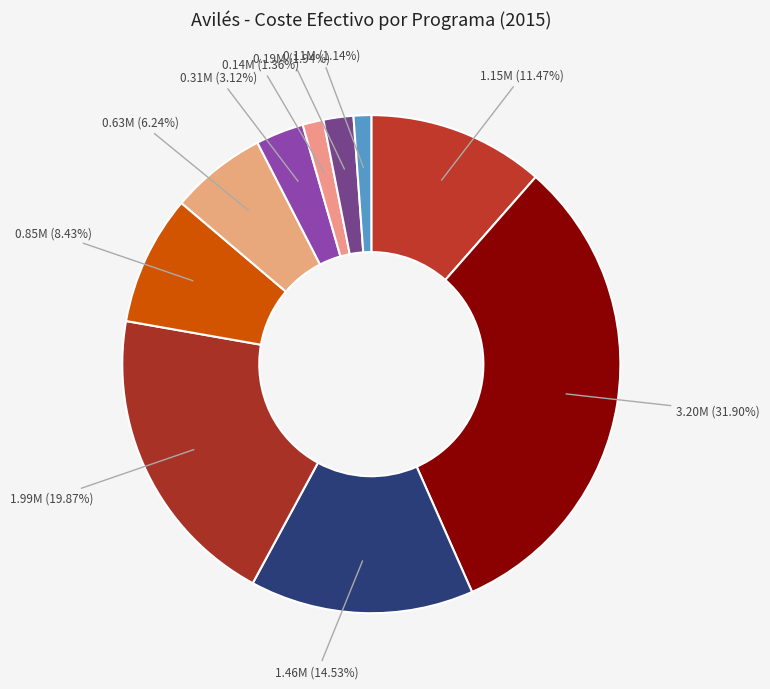

Rank the categories by value from lowest to highest.

Promoción en su término municipal, Equipamientos culturales, Ferias, Información y promoción de la actividad, Promoción y gestión de la vivienda, Promoción de la cultura, Urbanismo: planeamiento, gestión, ejecución, Policía local, Conservación, mantenimiento y vigilancia, Tráfico, estacionamiento de vehículos